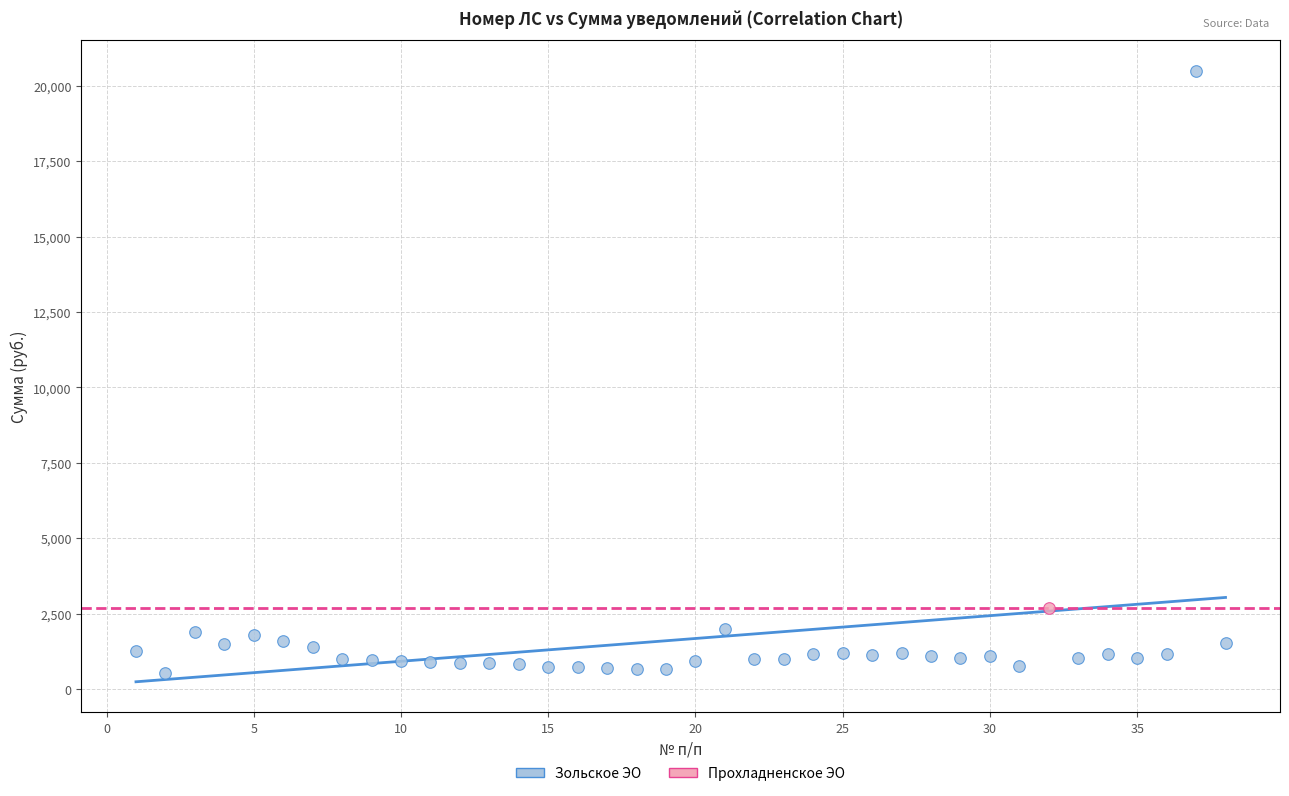

What are all the series names shown in the legend?

Зольское ЭО, Прохладненское ЭО